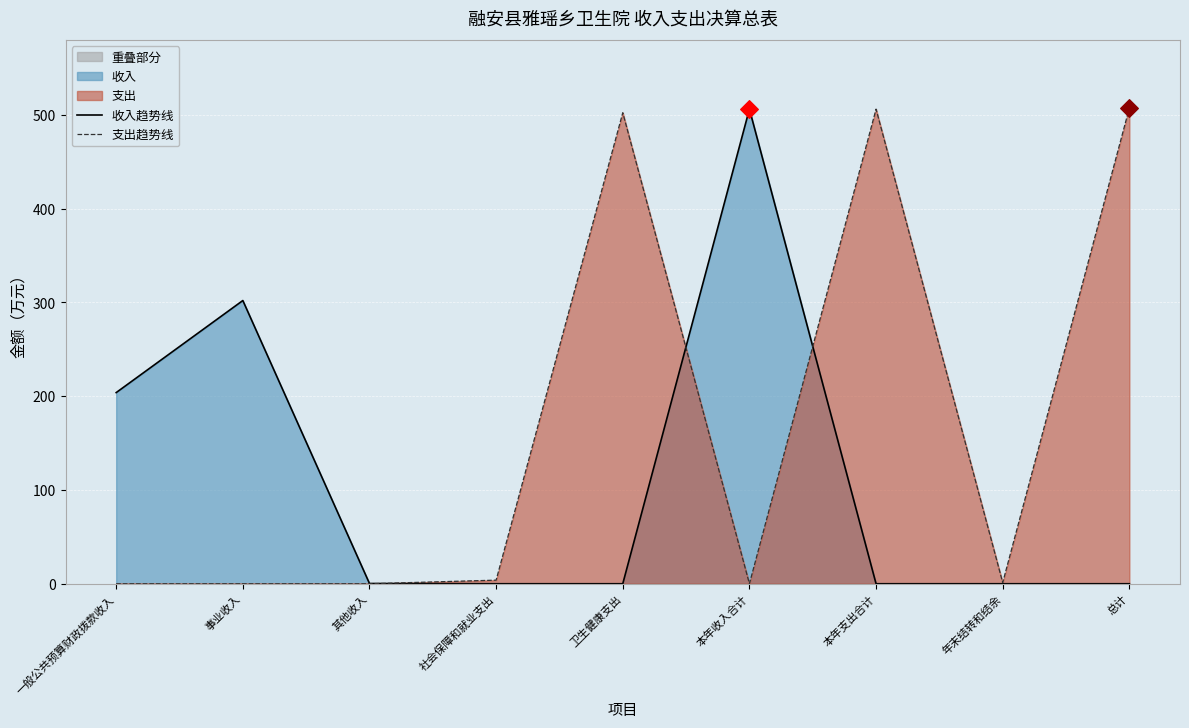

Which series reaches the maximum Y coordinate?

支出趋势线